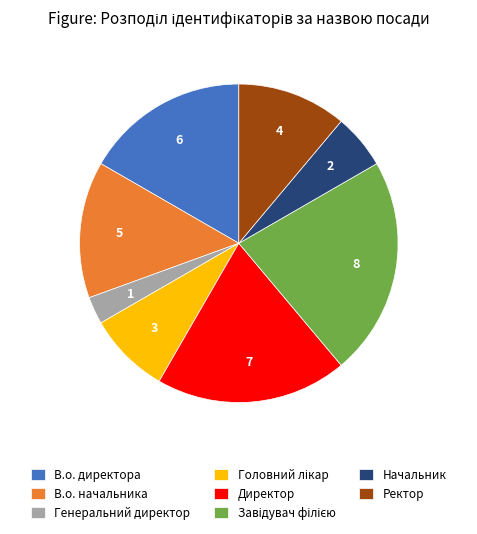

What is the ratio of the value at Ректор to the value at Начальник?

2.0